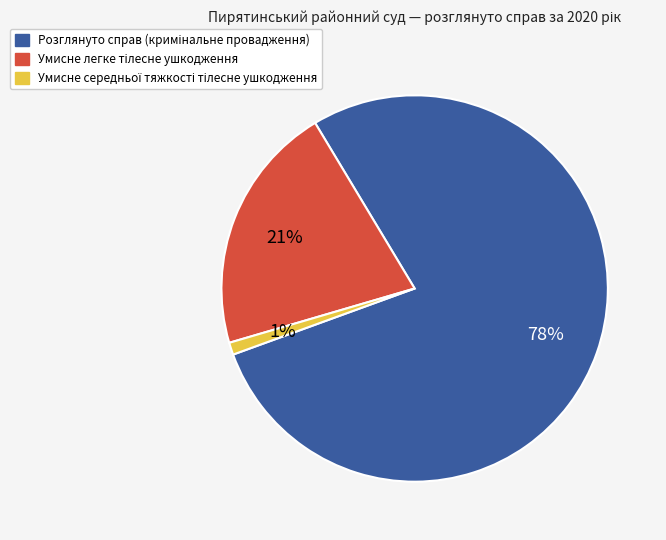

To the nearest percent, what is the difference between the largest and smallest slice percentages?

77%